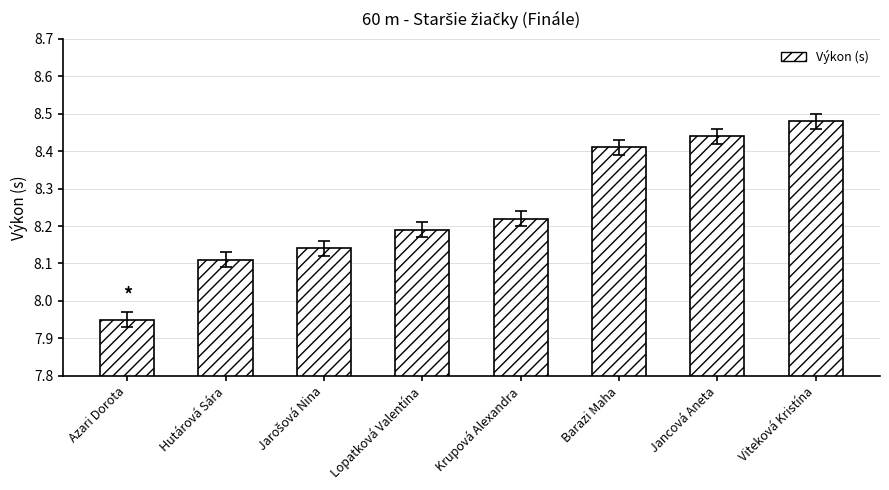

True or false: the data shows 3.9 at Hutárová Sára.

False